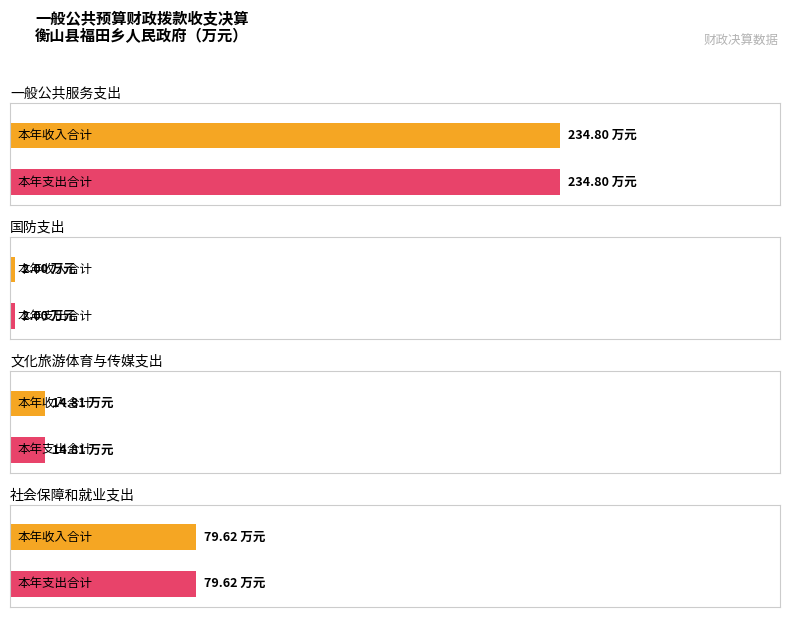

What are all the series names shown in the legend?

本年收入合计, 本年支出合计